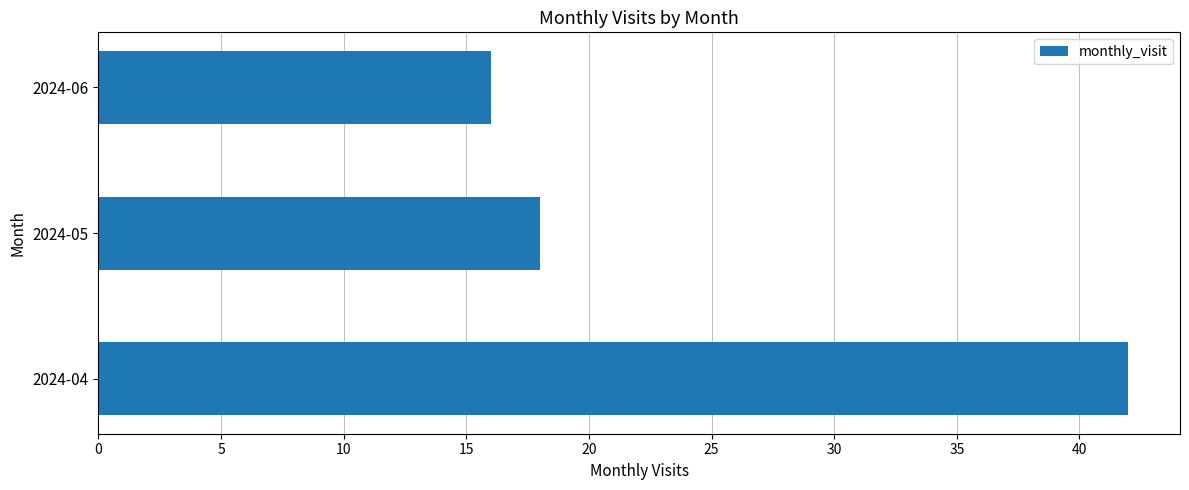

Rank the categories by value from highest to lowest.

2024-04, 2024-05, 2024-06